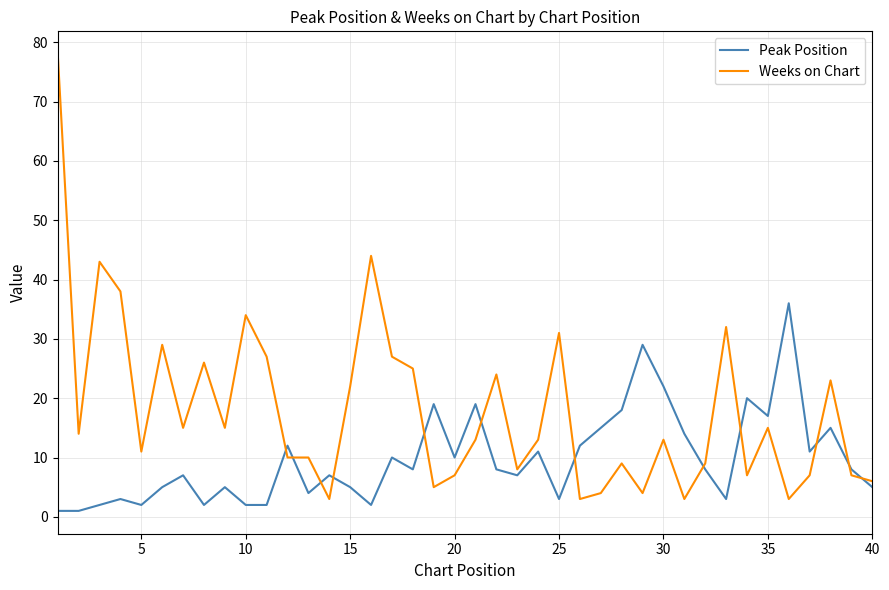

How many intersections are there between Peak Position and Weeks on Chart?

12